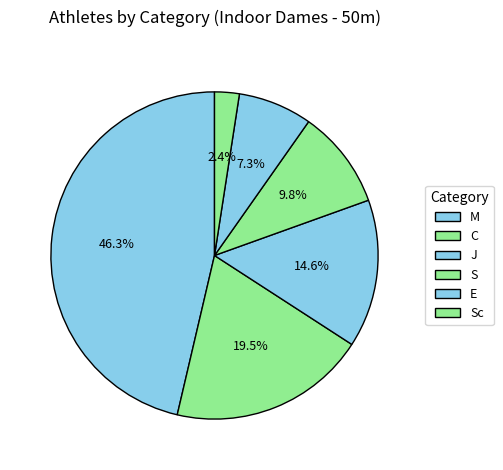

How many slices are in this pie chart?

6